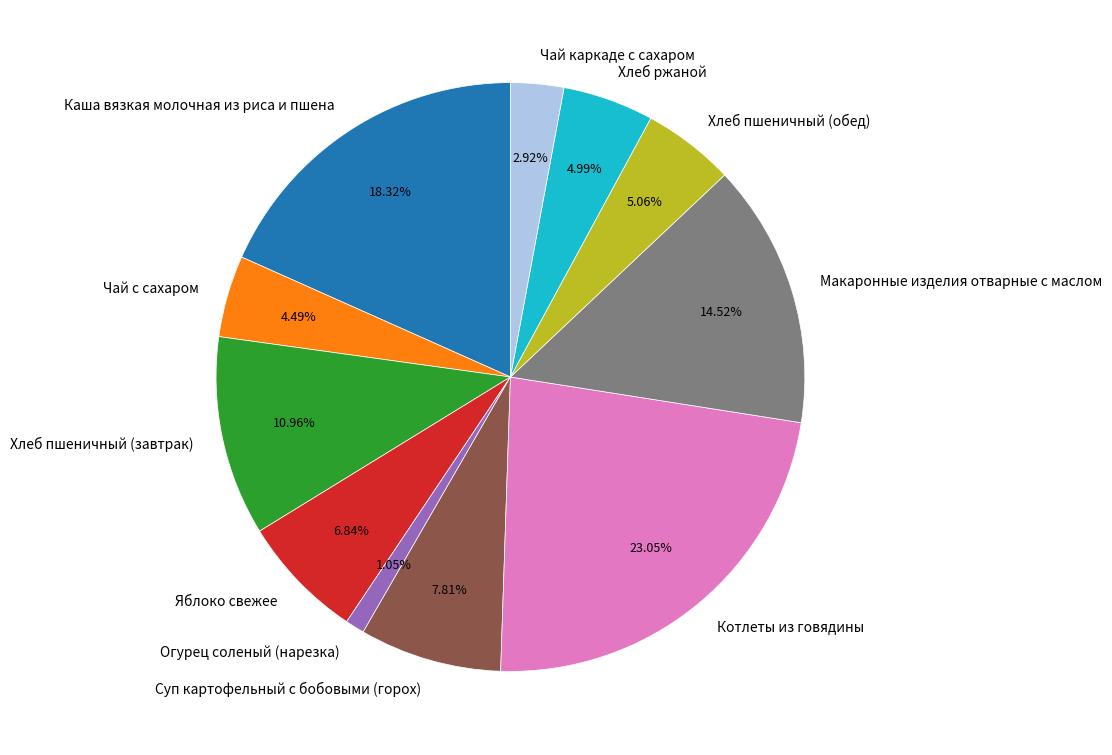

Which category has the biggest portion of the pie?

Котлеты из говядины